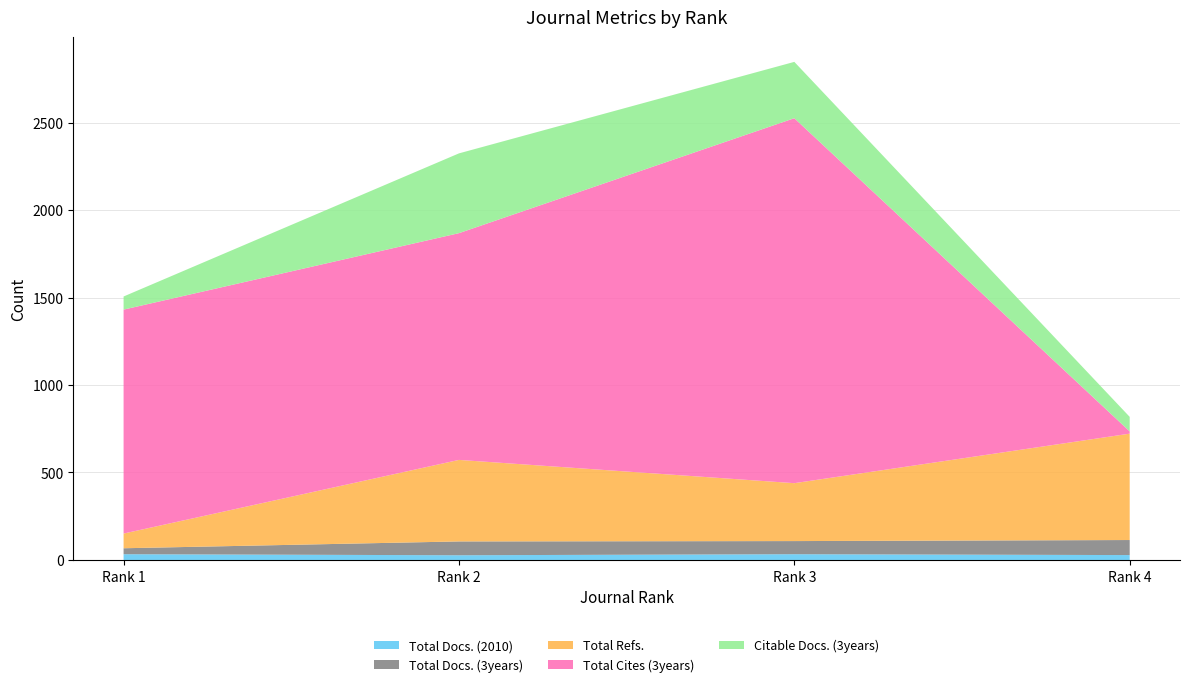

Reading left to right, transcribe all the data shown in this chart.

Total Docs. (2010): 33	27	33	28
Total Docs. (3years): 34	79	75	86
Total Refs.: 84	466	331	608
Total Cites (3years): 1280	1296	2086	13
Citable Docs. (3years): 75	456	322	83